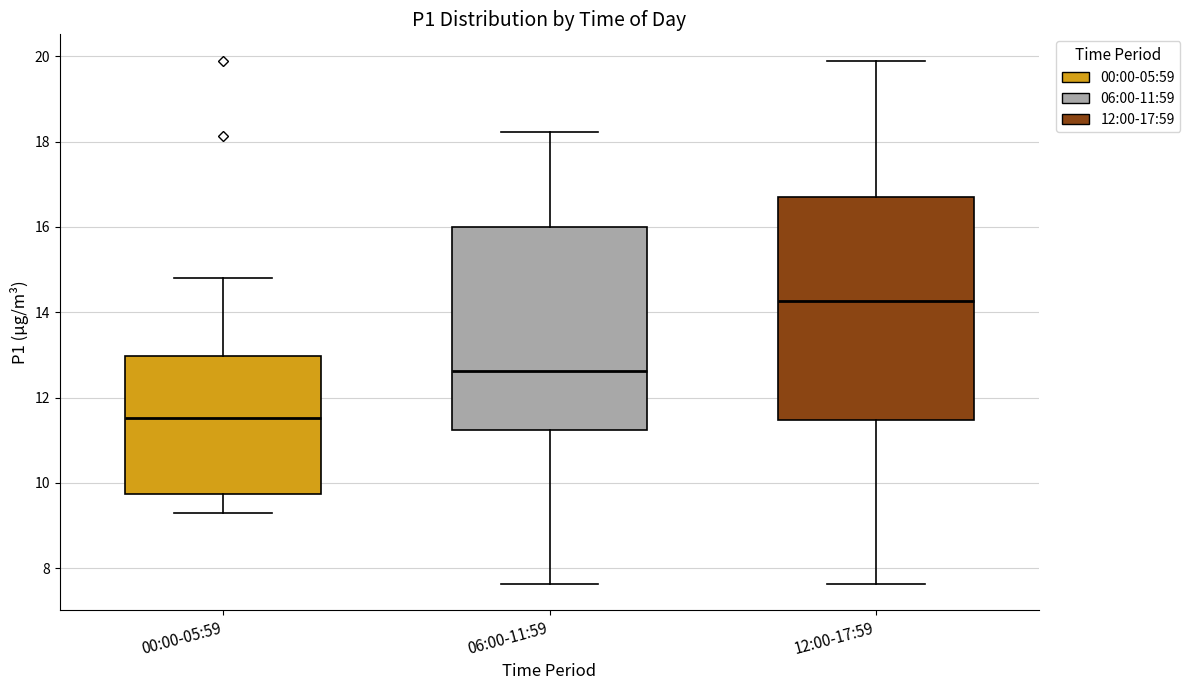

Which box is the tallest, from its lower edge to its upper edge?

12:00-17:59